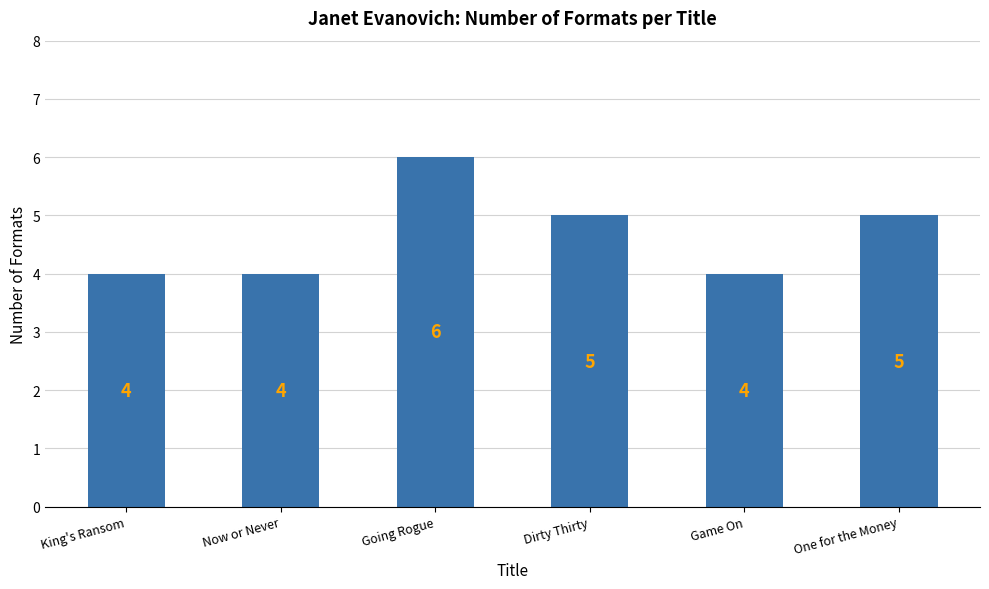

What is the greatest value displayed?

6